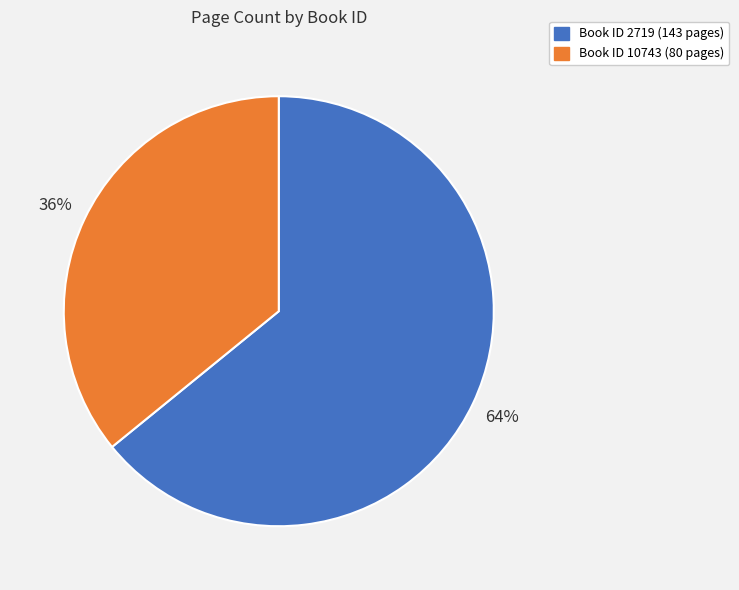

What percentage is the Book ID 10743 (80 pages) slice, to the nearest percent?

36%